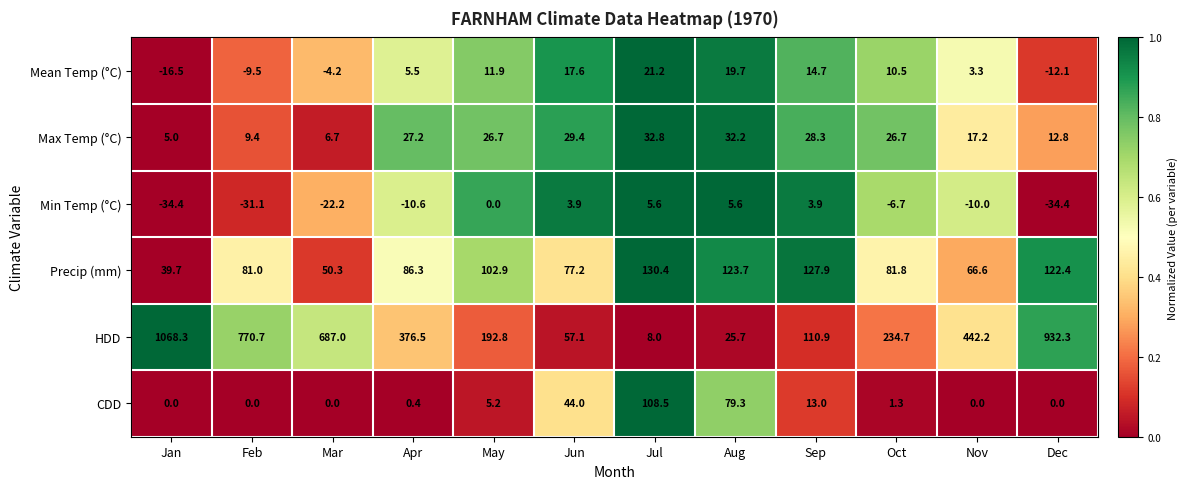

True or false: Mean Temp (°C) has a value of 19.7 at Aug.

True